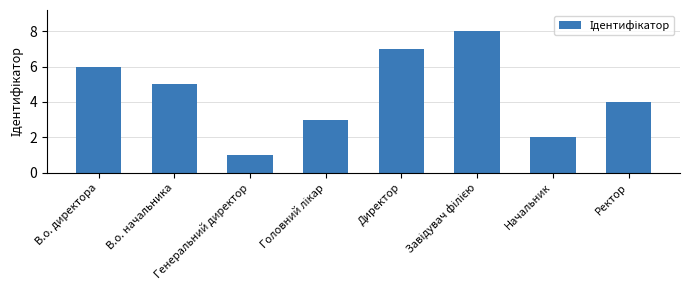

What is the difference between the maximum and minimum values?

7